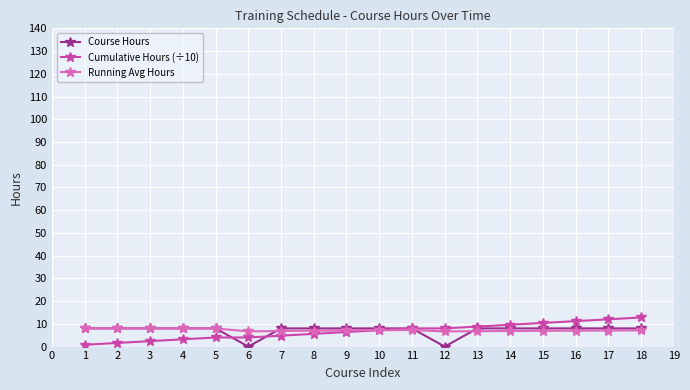

Is it true that Cumulative Hours (÷10) equals 2.0 at 10?

False